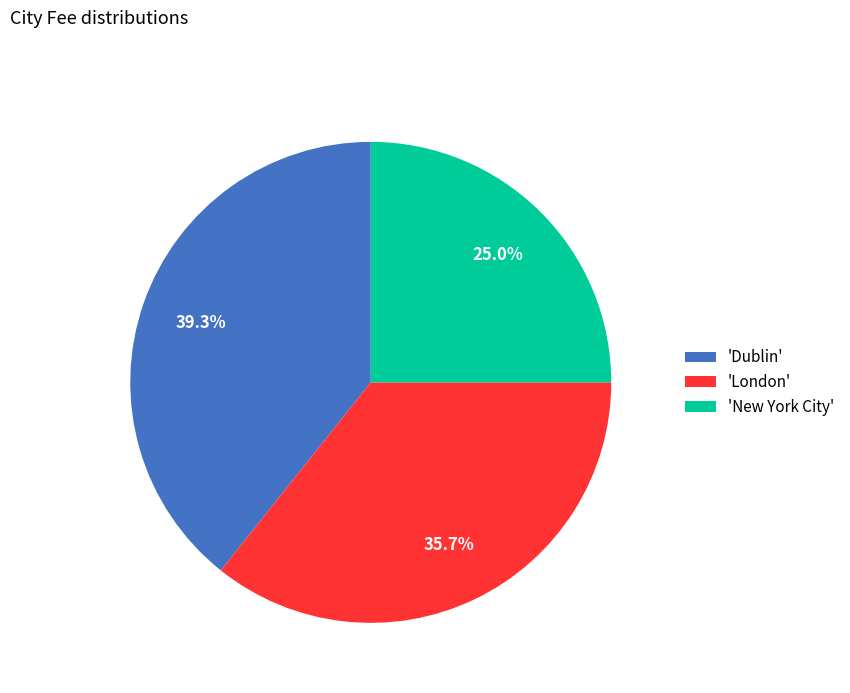

What is the smallest slice in the pie chart?

'New York City'